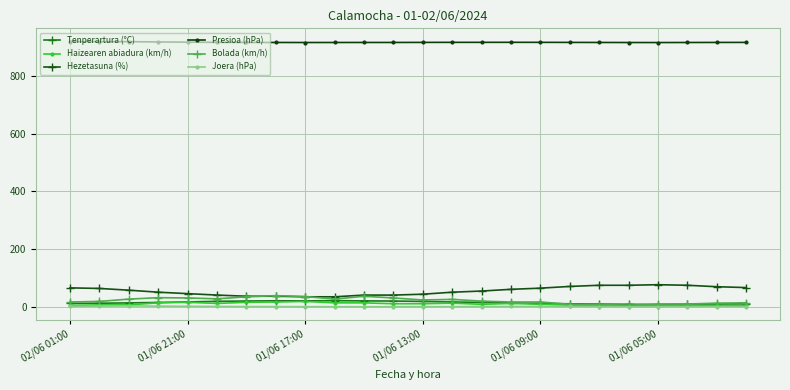

Which series has the largest total across all categories?

Presioa (hPa)